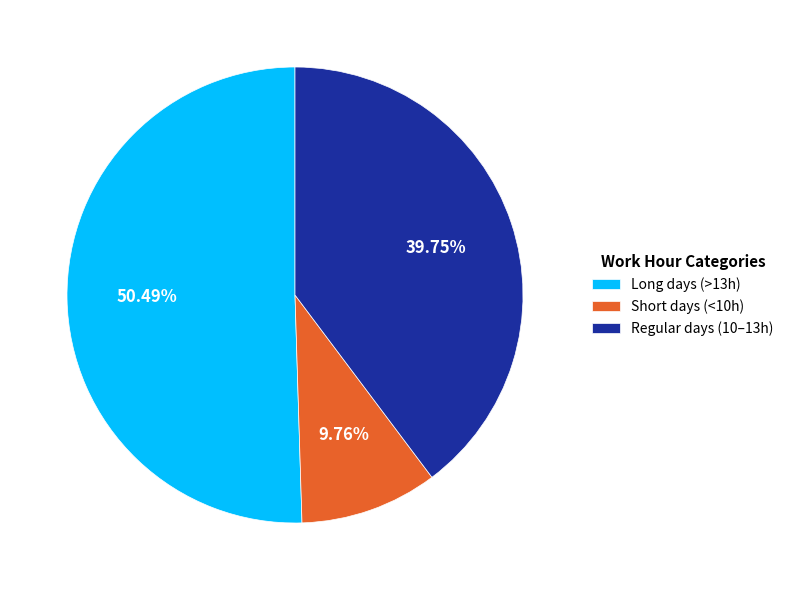

Rank the categories by value from highest to lowest.

Long days (>13h), Regular days (10–13h), Short days (<10h)